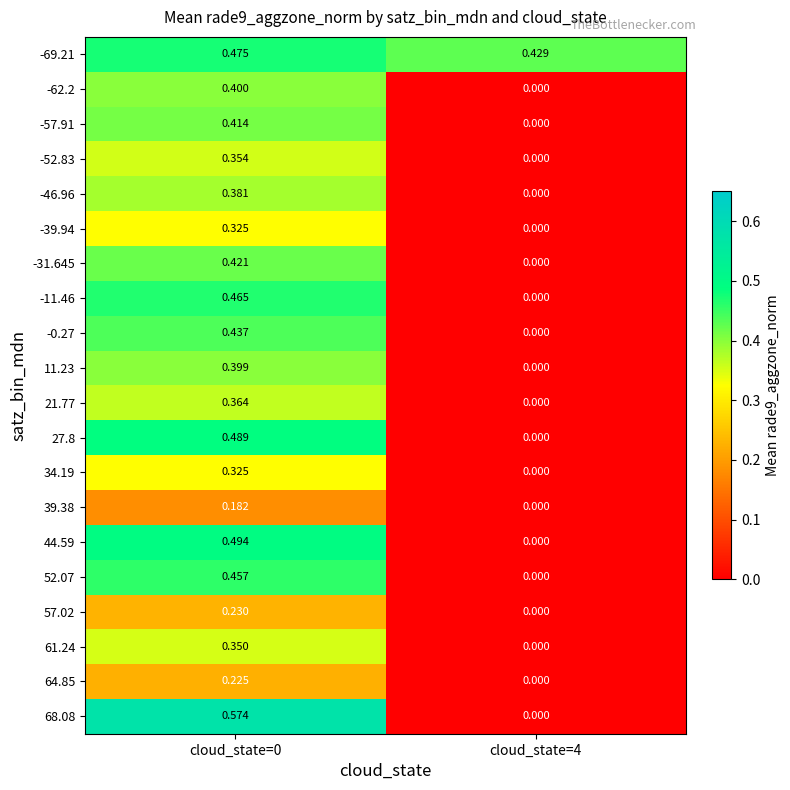

Is the value of -0.27 at cloud_state=0 greater than the value of 52.07 at cloud_state=4?

Yes